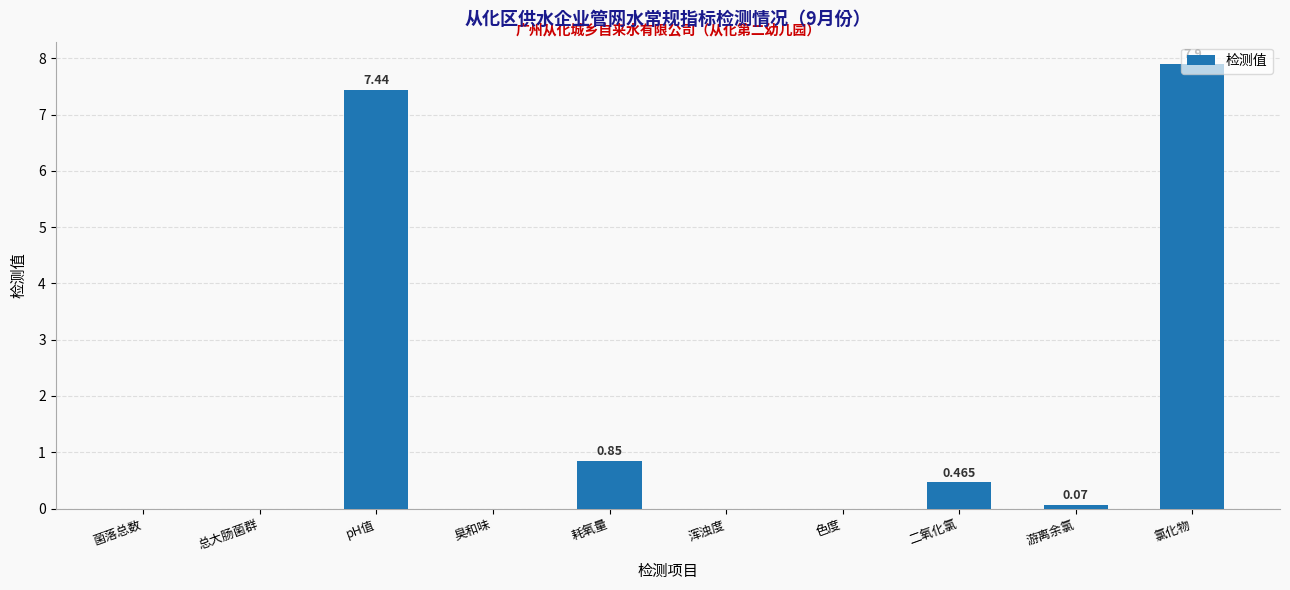

Which label corresponds to the largest value in the chart?

氯化物